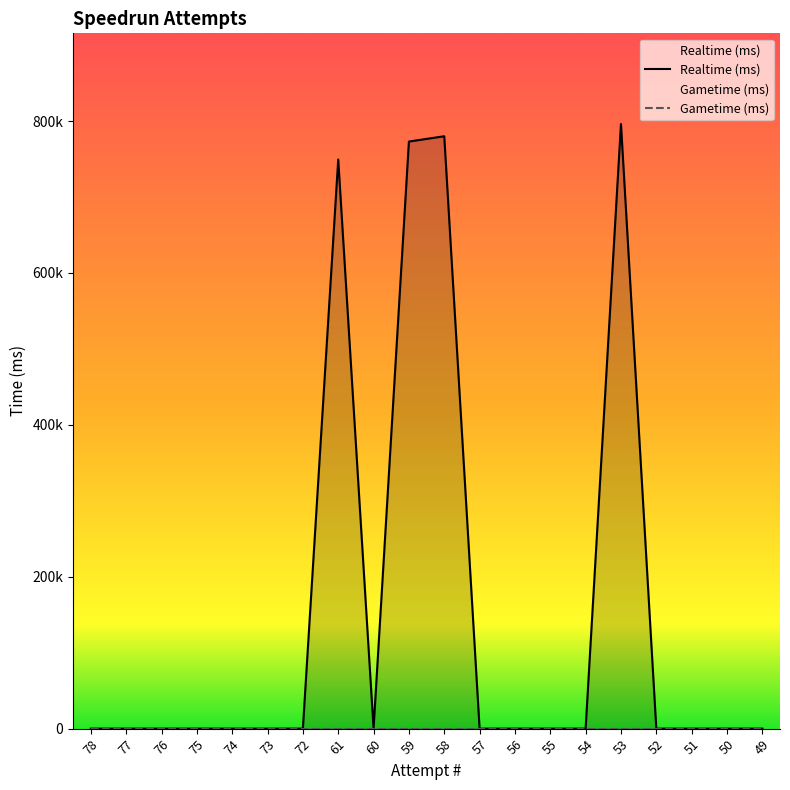

What is the difference between the values at 58 and 61?

30620